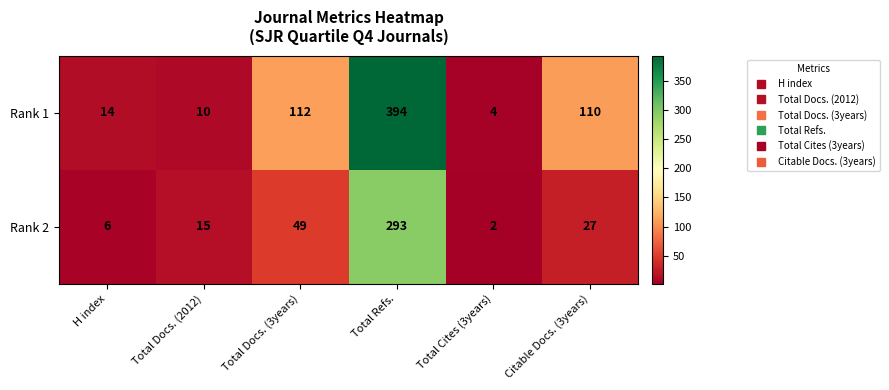

Reading left to right, extract all data points from this chart.

Rank 1: H index=14	Total Docs. (2012)=10	Total Docs. (3years)=112	Total Refs.=394	Total Cites (3years)=4	Citable Docs. (3years)=110
Rank 2: H index=6	Total Docs. (2012)=15	Total Docs. (3years)=49	Total Refs.=293	Total Cites (3years)=2	Citable Docs. (3years)=27